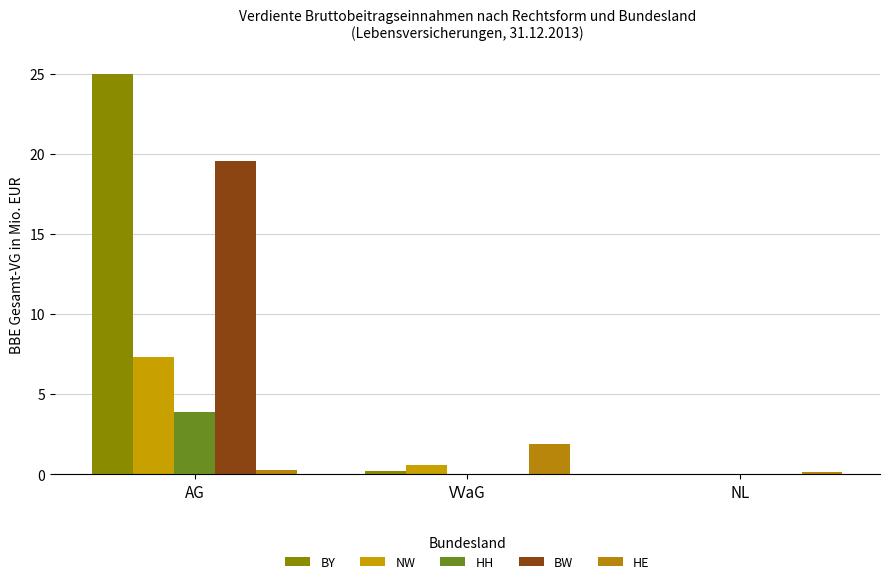

Reading left to right, extract all data points from this chart.

BY: AG=25.0	VVaG=0.2	NL=0.0
NW: AG=7.3	VVaG=0.6	NL=0.0
HH: AG=3.9	VVaG=0.0	NL=0.0
BW: AG=19.5	VVaG=0.0	NL=0.0
HE: AG=0.2	VVaG=1.9	NL=0.1